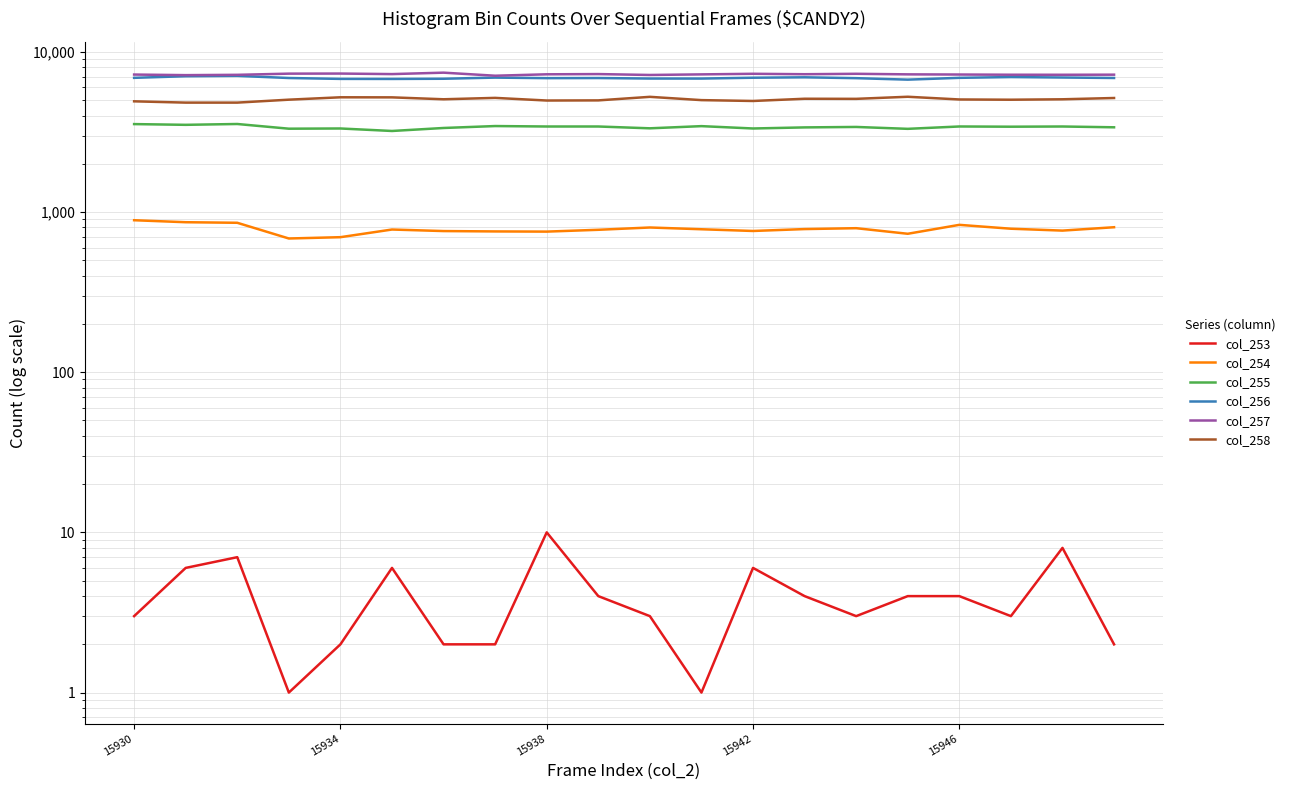

What is the difference between the highest and lowest values at 15938?

7172